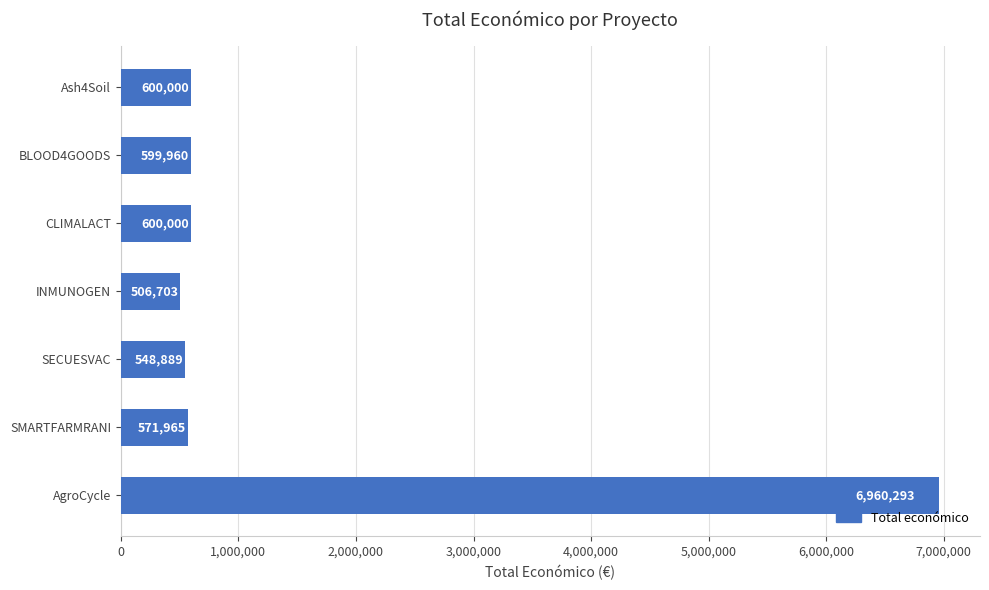

Count the number of categories in the chart.

7